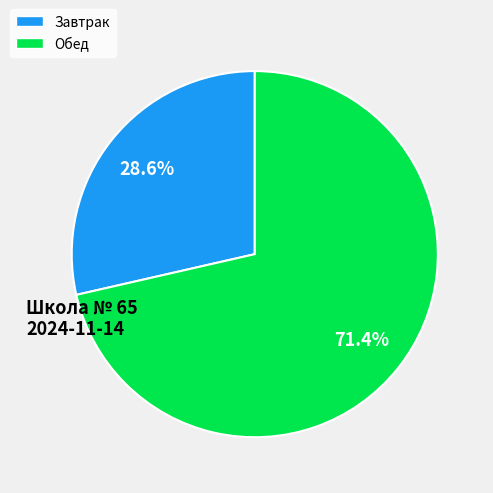

Count the number of slices in the pie.

2